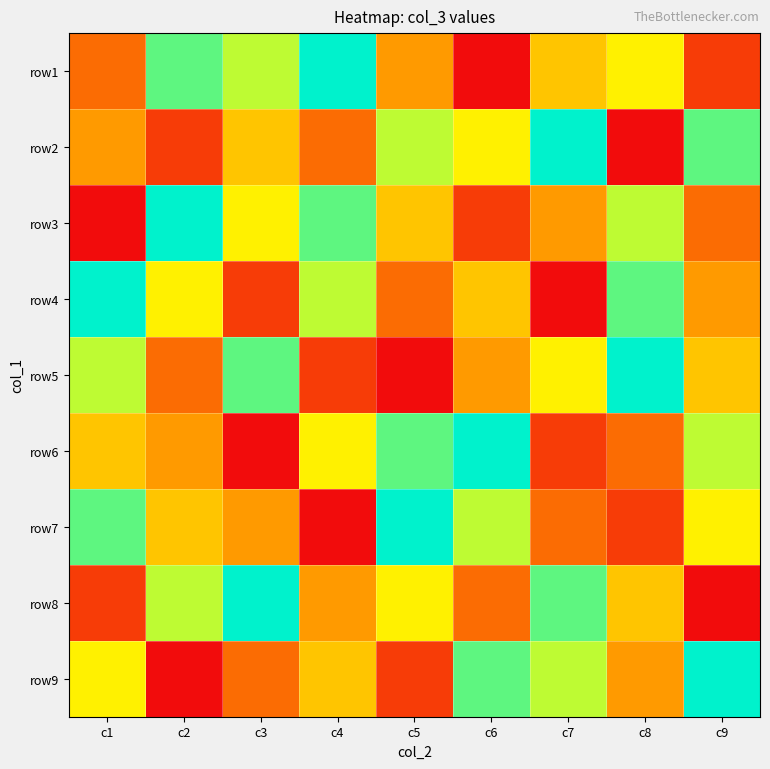

Reading right to left, extract all data points from this chart.

row1: c9=2	c8=6	c7=5	c6=1	c5=4	c4=9	c3=7	c2=8	c1=3
row2: c9=8	c8=1	c7=9	c6=6	c5=7	c4=3	c3=5	c2=2	c1=4
row3: c9=3	c8=7	c7=4	c6=2	c5=5	c4=8	c3=6	c2=9	c1=1
row4: c9=4	c8=8	c7=1	c6=5	c5=3	c4=7	c3=2	c2=6	c1=9
row5: c9=5	c8=9	c7=6	c6=4	c5=1	c4=2	c3=8	c2=3	c1=7
row6: c9=7	c8=3	c7=2	c6=9	c5=8	c4=6	c3=1	c2=4	c1=5
row7: c9=6	c8=2	c7=3	c6=7	c5=9	c4=1	c3=4	c2=5	c1=8
row8: c9=1	c8=5	c7=8	c6=3	c5=6	c4=4	c3=9	c2=7	c1=2
row9: c9=9	c8=4	c7=7	c6=8	c5=2	c4=5	c3=3	c2=1	c1=6